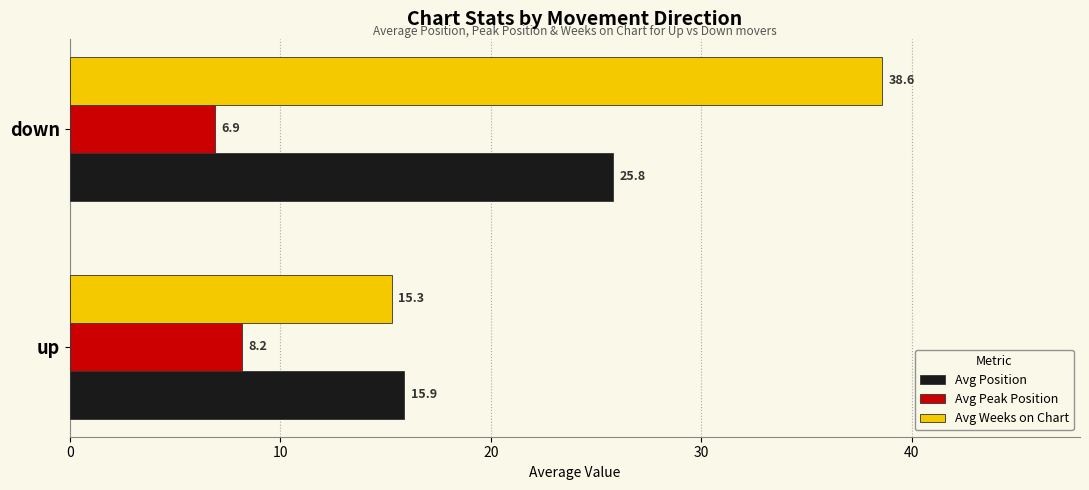

At which category is the sum across all series the highest?

down